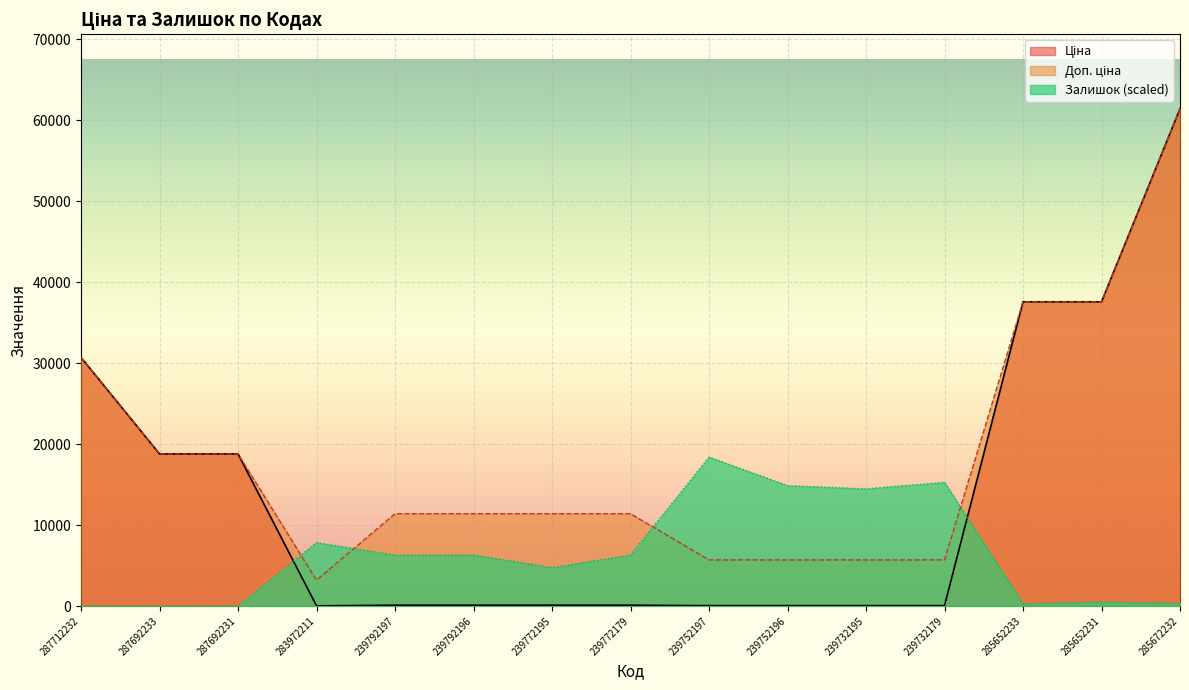

The Ціна series shows 57.0 at 239752196. True or false?

True